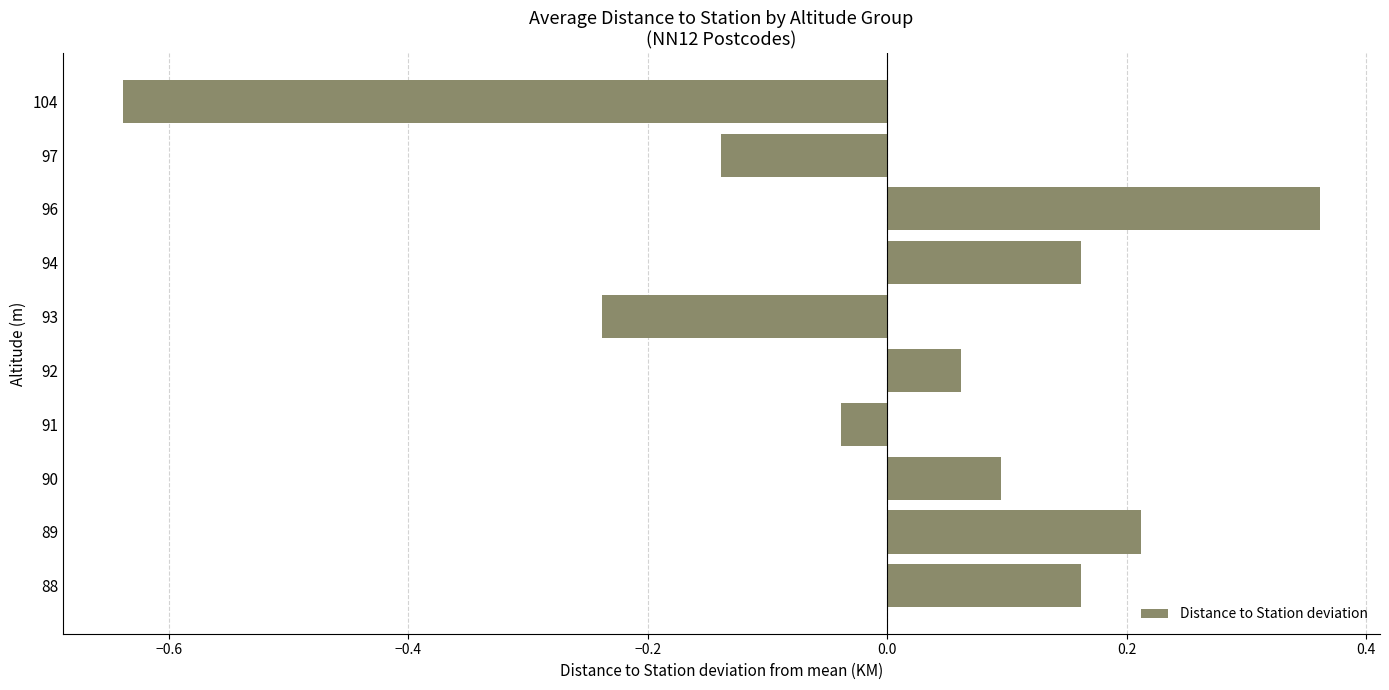

What is the change in value from 93 to 96?

+0.6